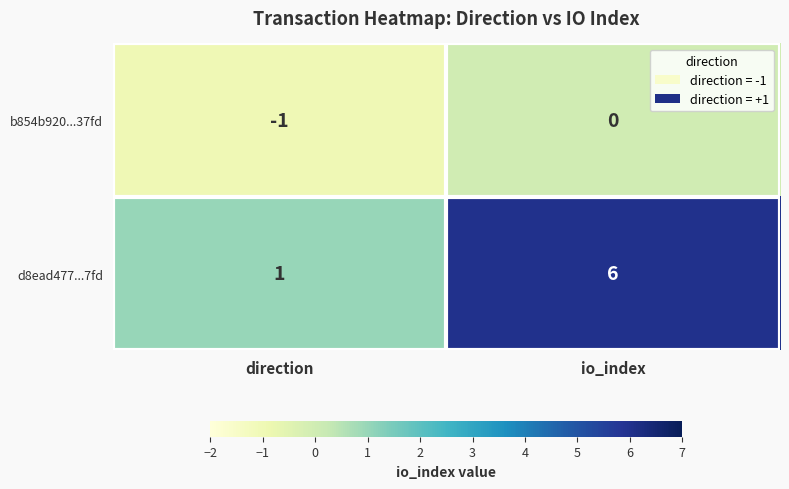

Where is d8ead477...7fd nearest to the value 3?

direction